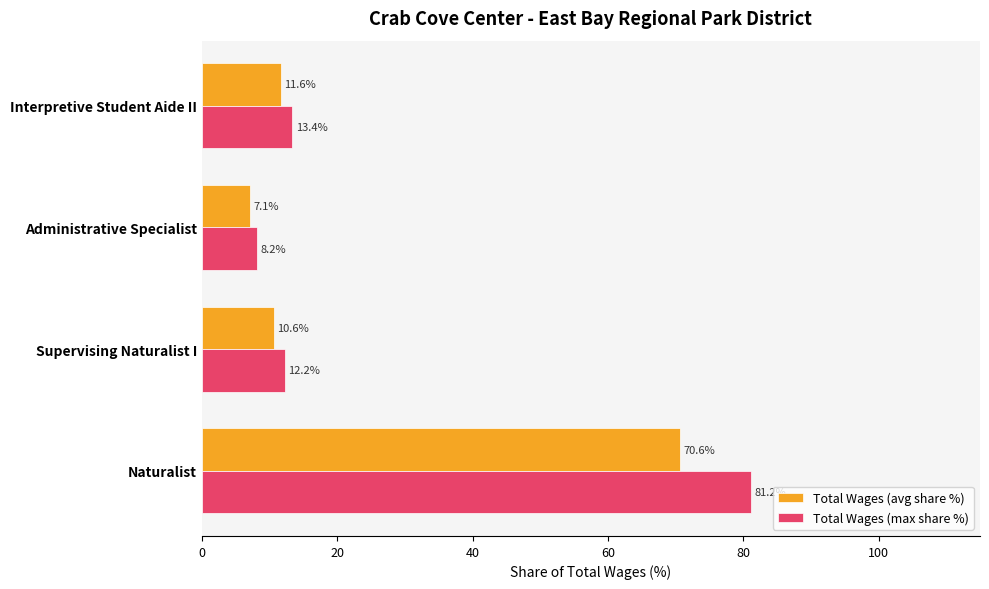

List the series in order of their peak value, highest first.

Total Wages (max share %), Total Wages (avg share %)